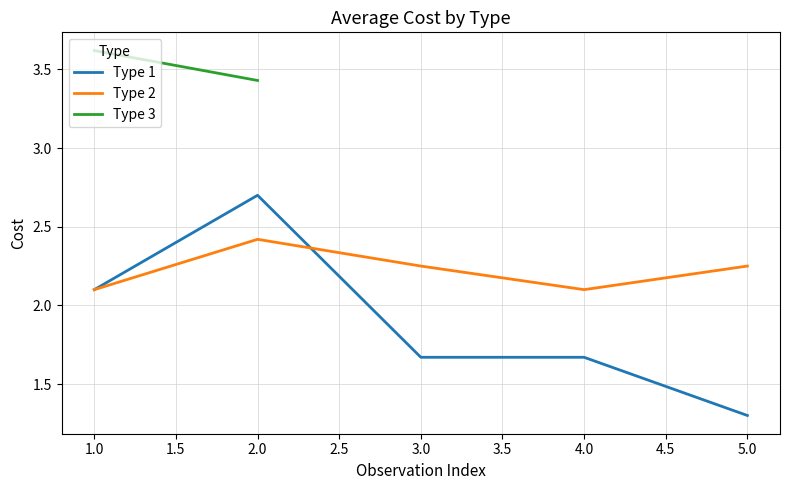

True or false: Type 2 has a value of 2.1 at 1.0.

True